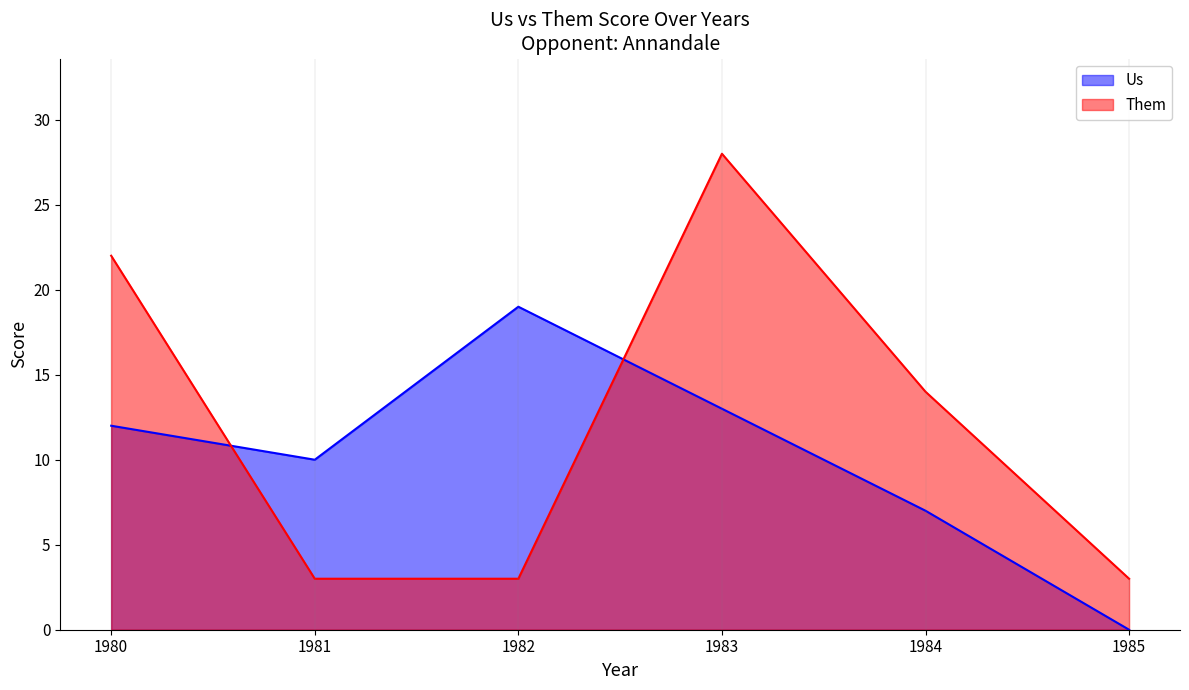

The value of Them at 1983 is 42. True or false?

False